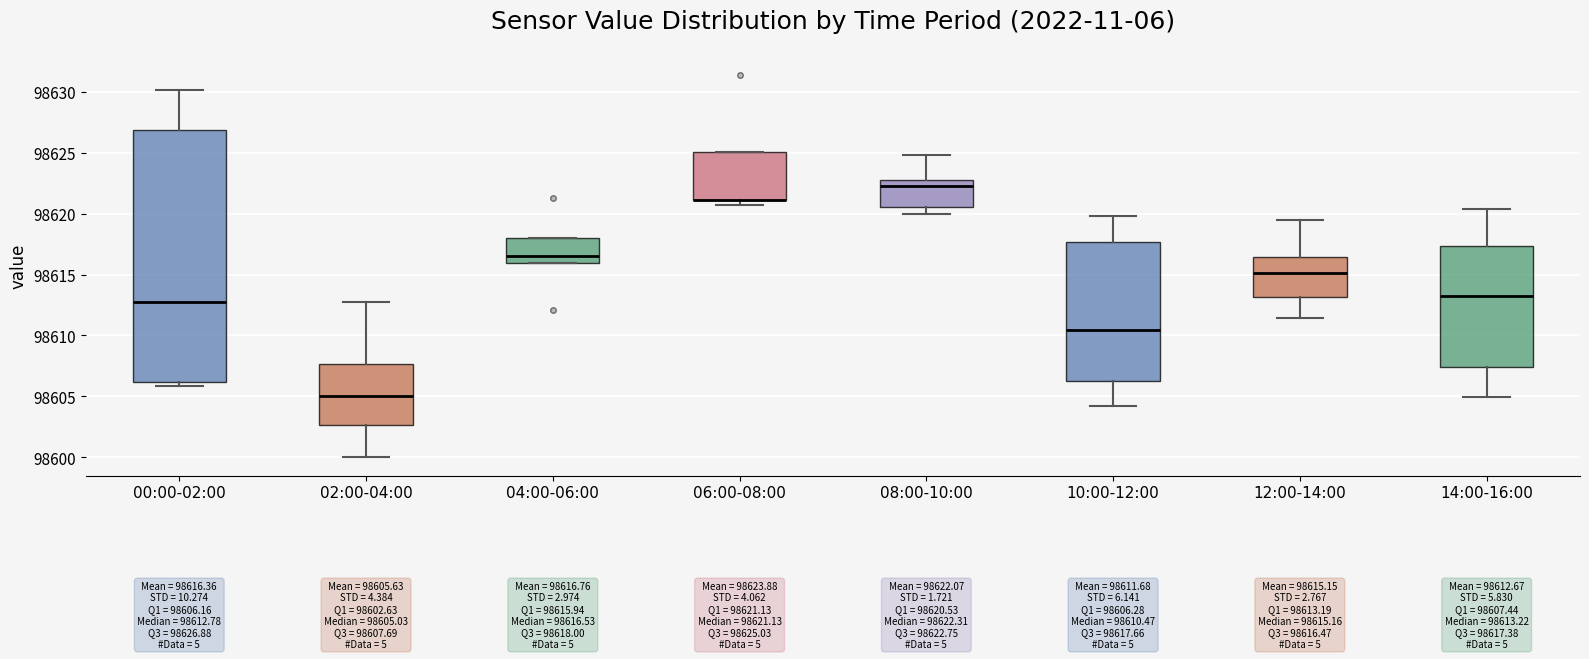

Comparing the boxes themselves (not the whiskers), which one is the tallest?

00:00-02:00